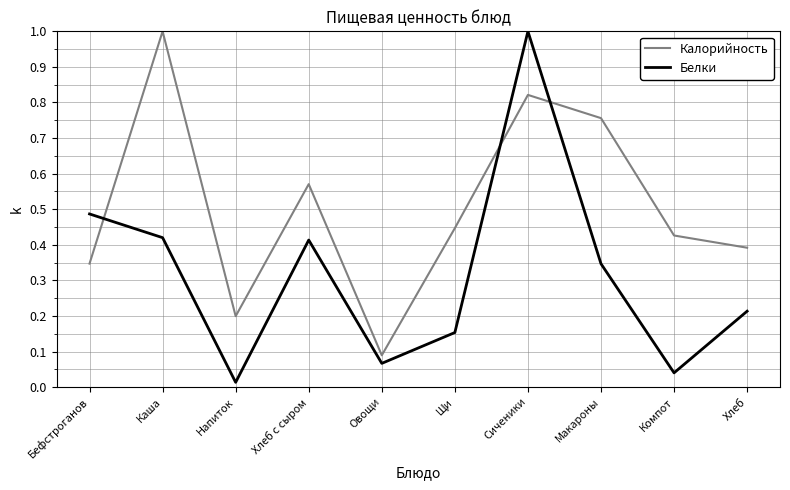

Where is Калорийность nearest to the value 0?

Овощи